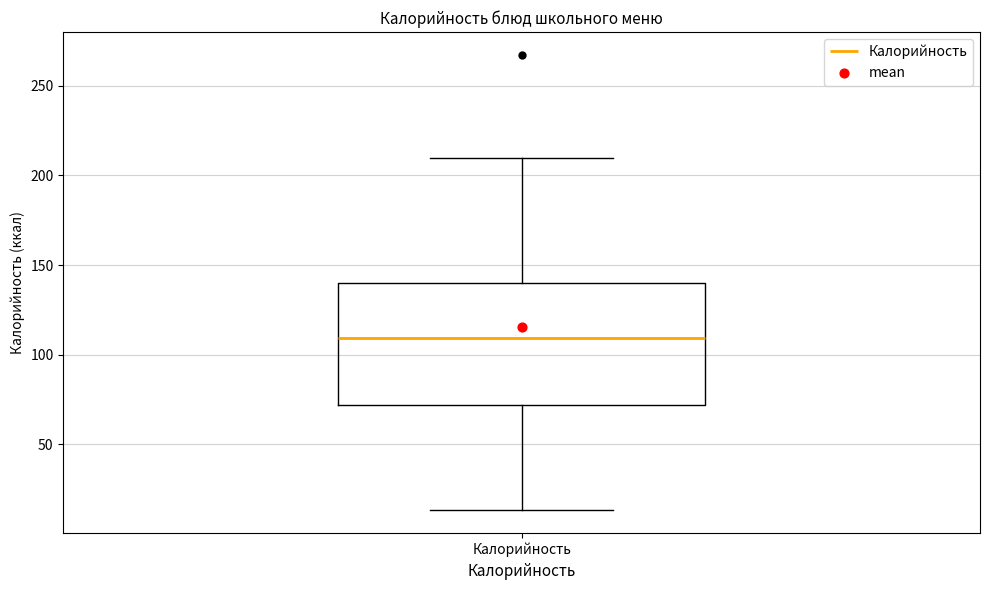

Transcribe this box plot: give where the median line is, the range the box spans, and where the two whiskers end, as read against the y-axis. The values are not printed on the chart, so give them approximately, as read against the axis.

median 110, box 70 to 140, whiskers 15 to 210